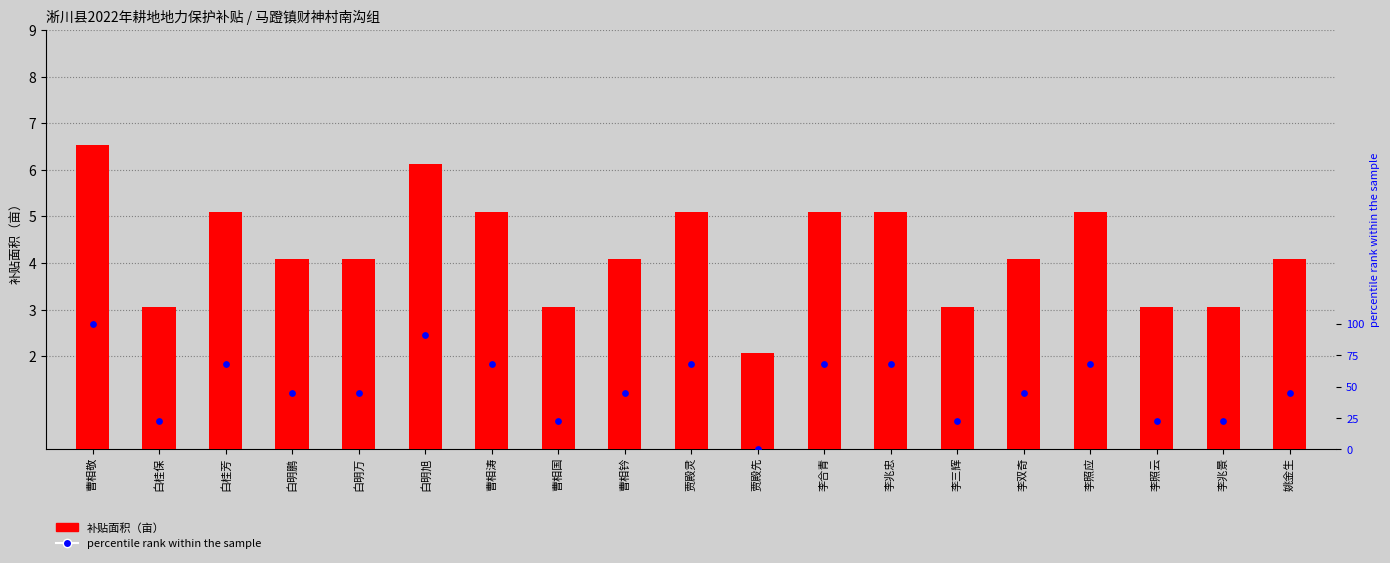

Is the value of percentile rank within the sample at 贾殿灵 greater than the value of 补贴面积（亩） at 曹相钤?

Yes